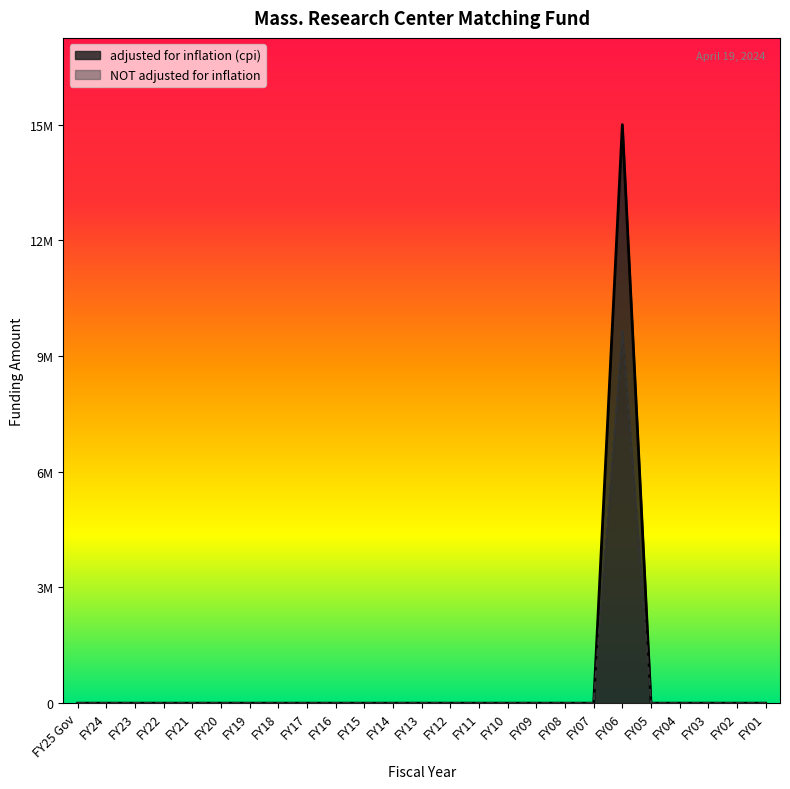

Which series changed the most between FY19 and FY14?

adjusted for inflation (cpi)